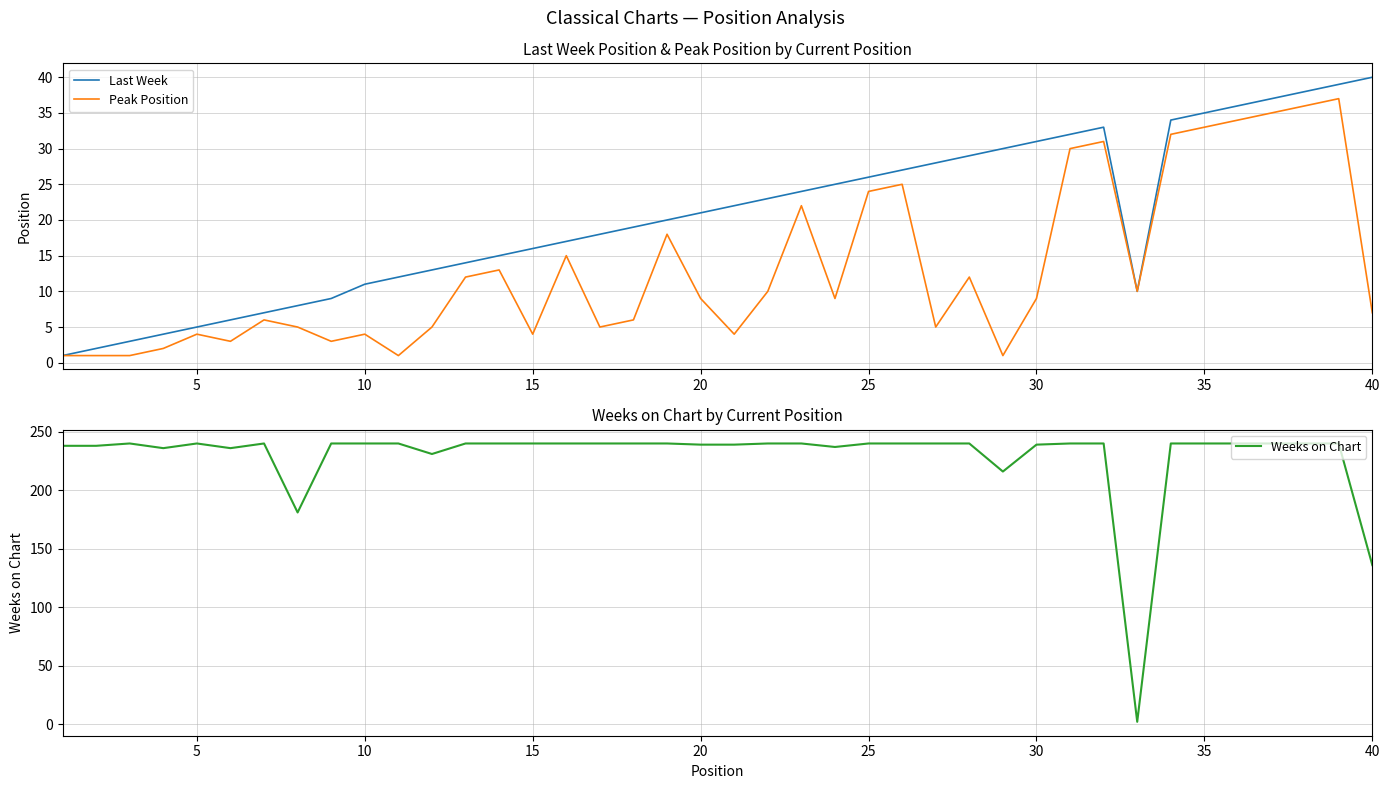

What is the maximum value for Last Week?

40